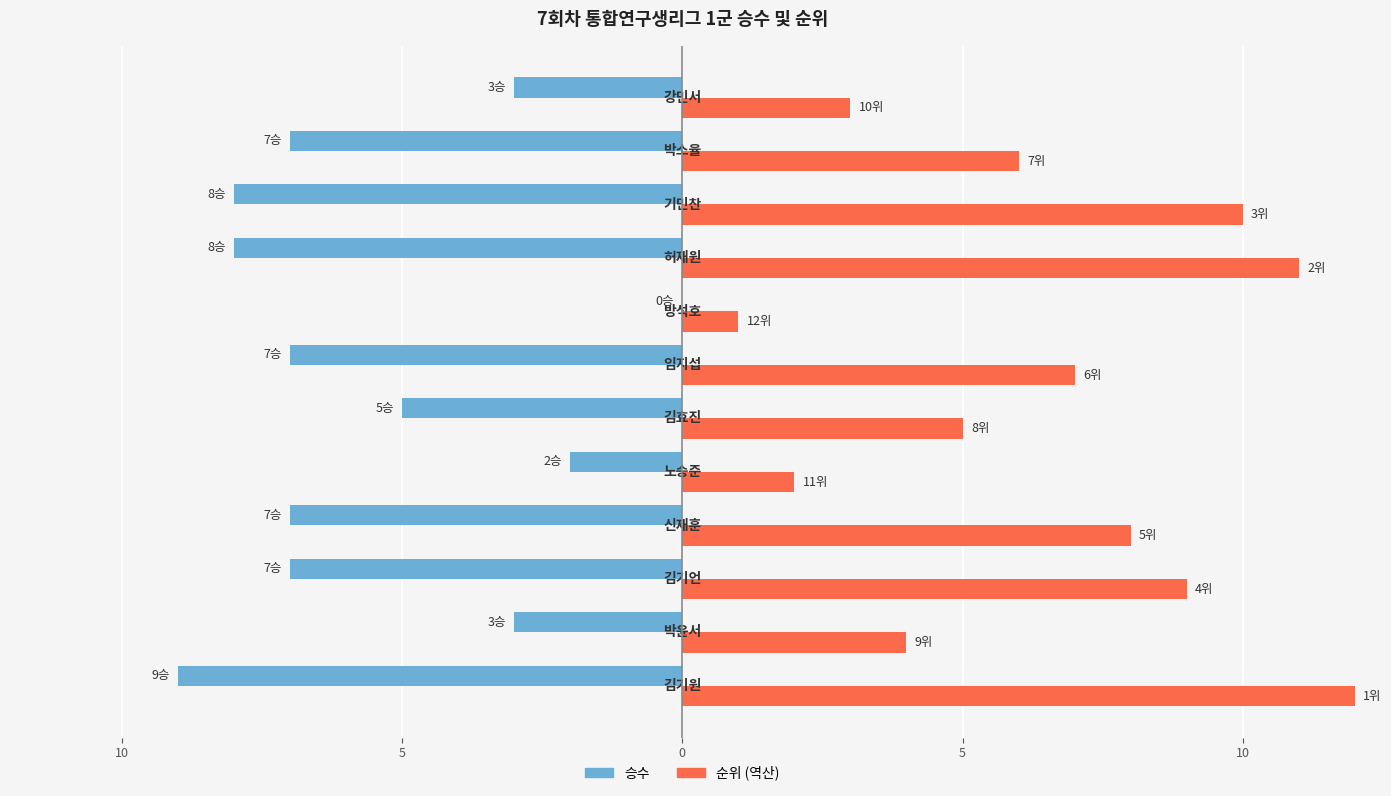

What are all the series names shown in the legend?

승수, 순위 (역산)